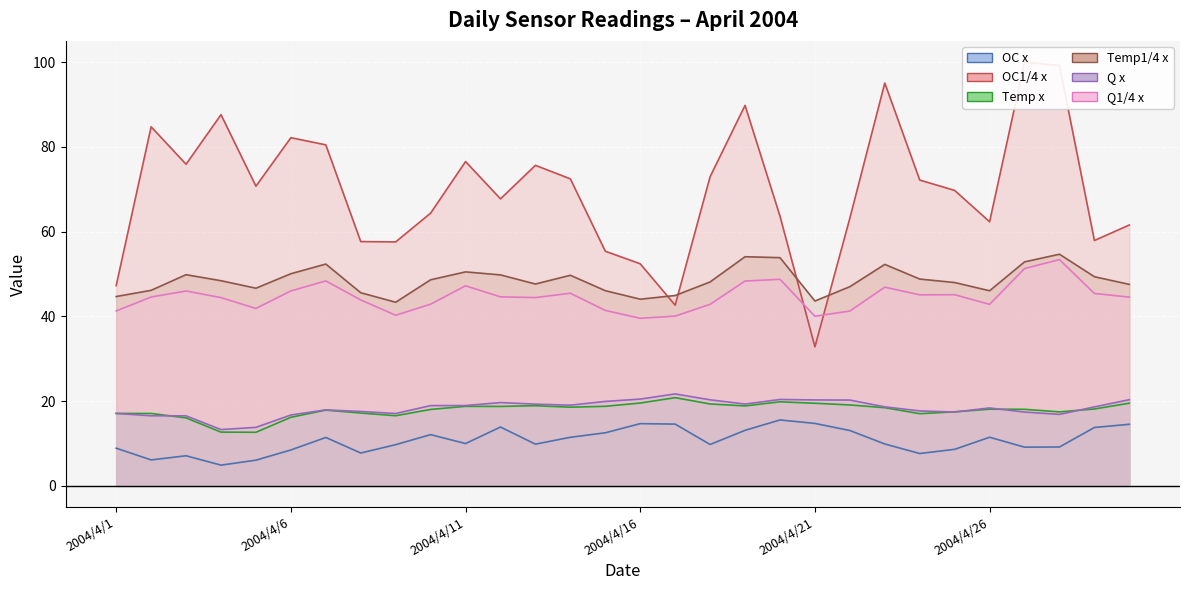

At which label is Q1/4 x closest to 46?

2004/4/6